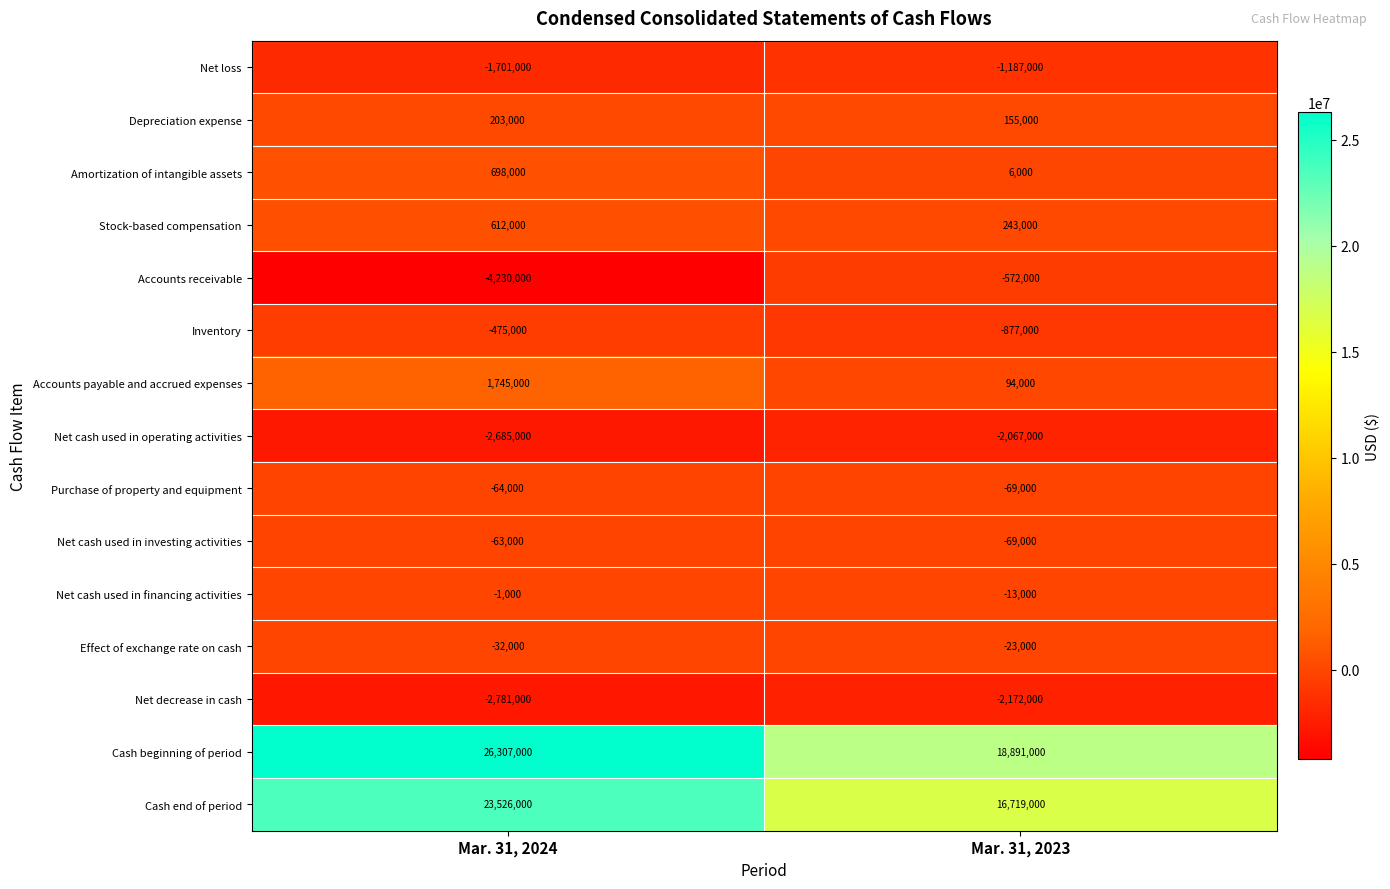

Reading right to left, what are all the values shown in this chart?

Net loss: -1187000	-1701000
Depreciation expense: 155000	203000
Amortization of intangible assets: 6000	698000
Stock-based compensation: 243000	612000
Accounts receivable: -572000	-4230000
Inventory: -877000	-475000
Accounts payable and accrued expenses: 94000	1745000
Net cash used in operating activities: -2067000	-2685000
Purchase of property and equipment: -69000	-64000
Net cash used in investing activities: -69000	-63000
Net cash used in financing activities: -13000	-1000
Effect of exchange rate on cash: -23000	-32000
Net decrease in cash: -2172000	-2781000
Cash beginning of period: 18891000	26307000
Cash end of period: 16719000	23526000